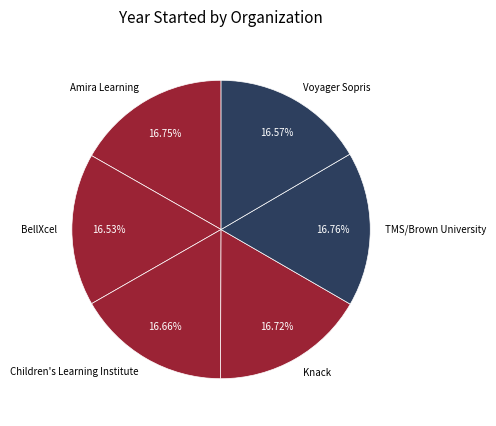

To the nearest percent, what portion does Amira Learning represent?

17%